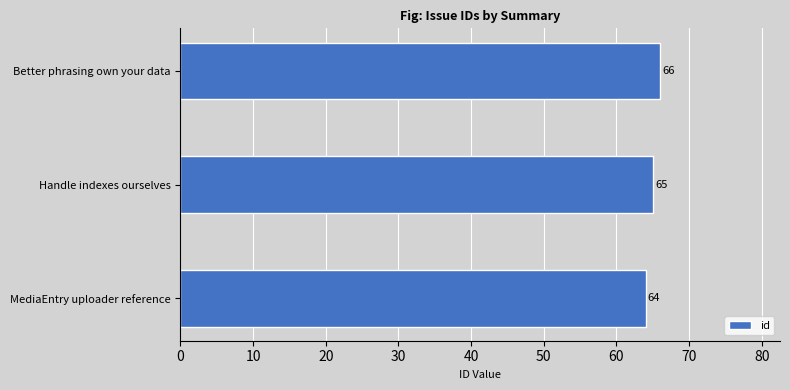

List the labels in order of value, smallest first.

MediaEntry uploader reference, Handle indexes ourselves, Better phrasing own your data